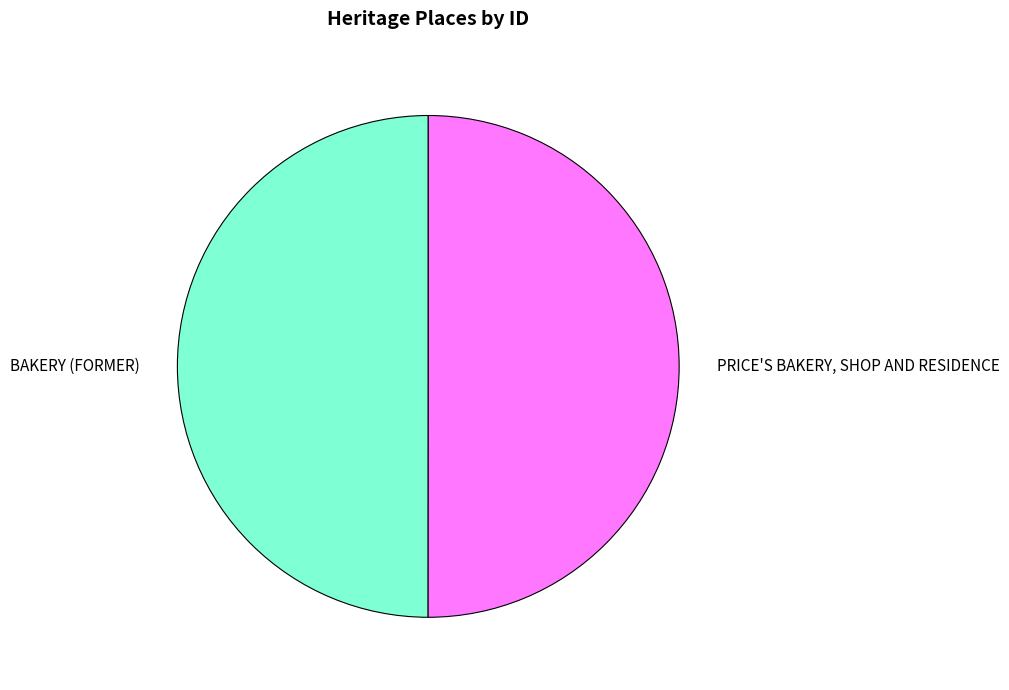

What is the ratio of the value at BAKERY (FORMER) to the value at PRICE'S BAKERY, SHOP AND RESIDENCE?

1.0